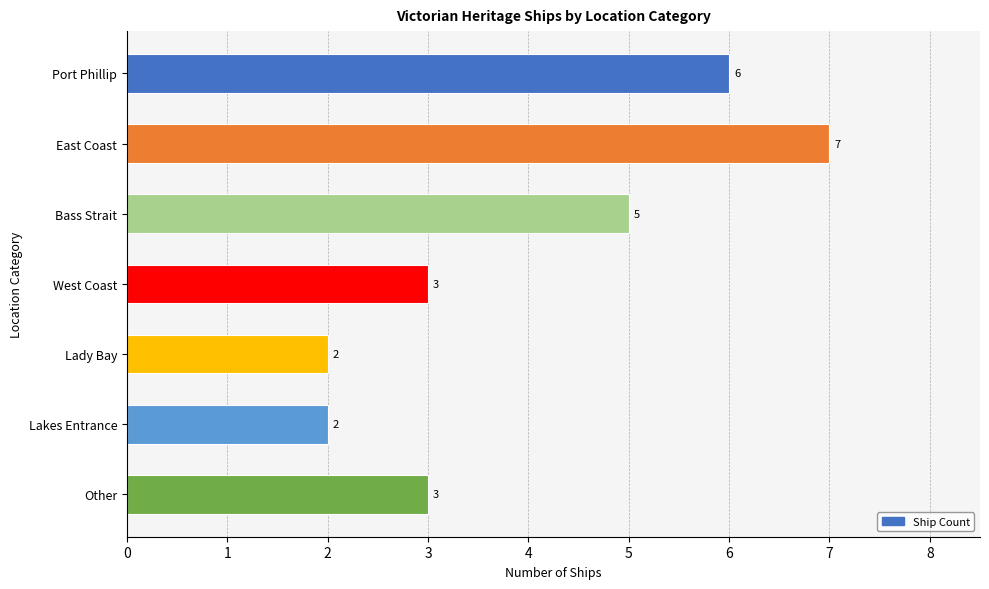

What is the ratio of the value at Lakes Entrance to the value at East Coast?

0.3